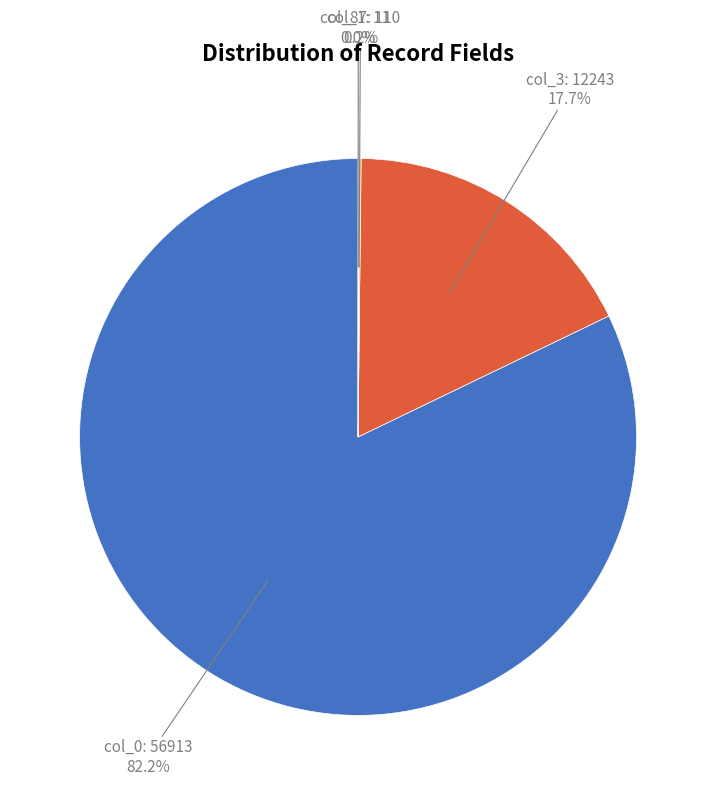

Is there any slice that represents more than half of the pie?

Yes